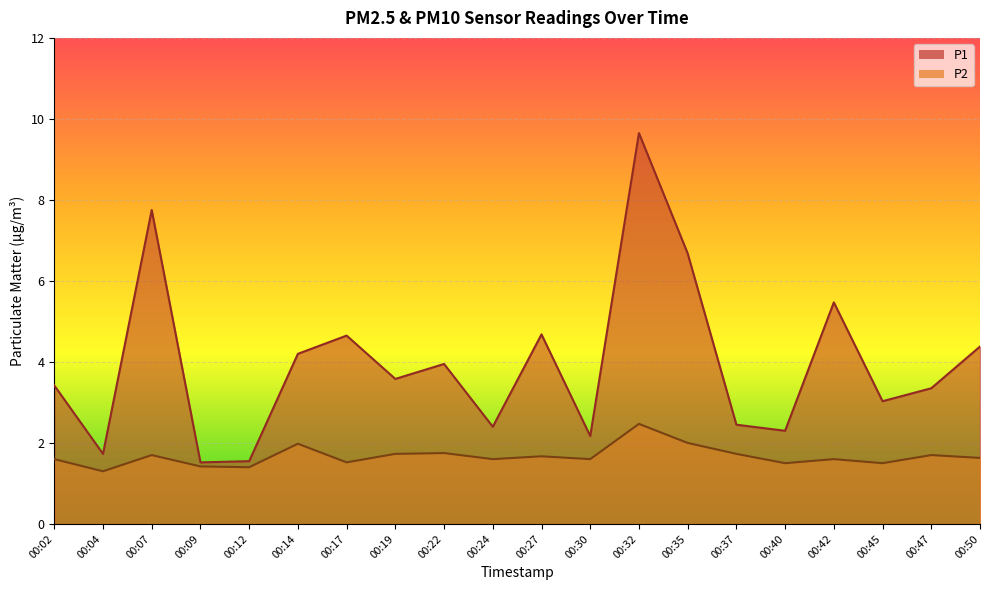

True or false: P1 has a value of 5.9 at 00:14.

False